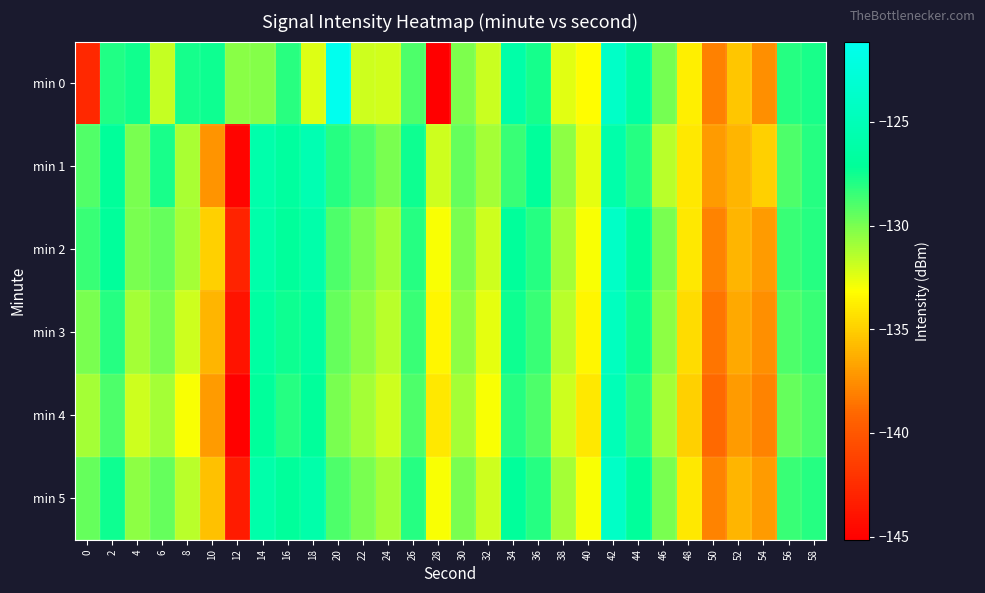

List the series in order of their peak value, highest first.

min 0, min 2, min 5, min 3, min 4, min 1